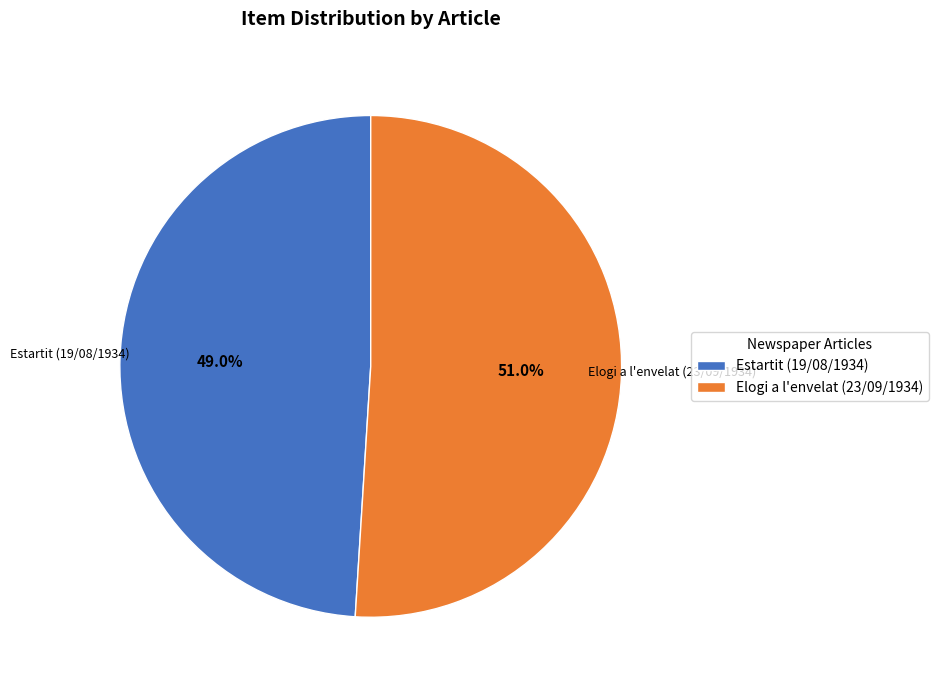

Is it true that Elogi a l'envelat (23/09/1934) is 51% of the pie?

True